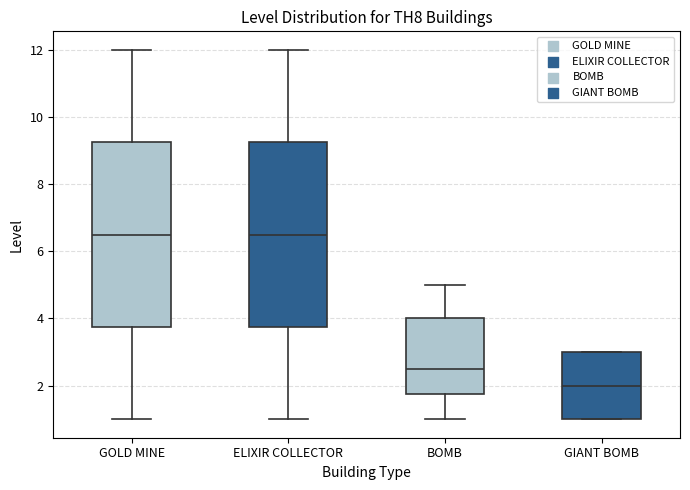

Reading left to right, read every box against the y-axis: the position of its median line, the range the box covers, and the ends of its whiskers. The values are not printed on the chart, so give them approximately, as read against the axis.

GOLD MINE: median 6.6, box 3.8 to 9.2, whiskers 1.0 to 12.0
ELIXIR COLLECTOR: median 6.6, box 3.8 to 9.2, whiskers 1.0 to 12.0
BOMB: median 2.6, box 1.8 to 4.0, whiskers 1.0 to 5.0
GIANT BOMB: median 2.0, box 1.0 to 3.0, whiskers 1.0 to 3.0